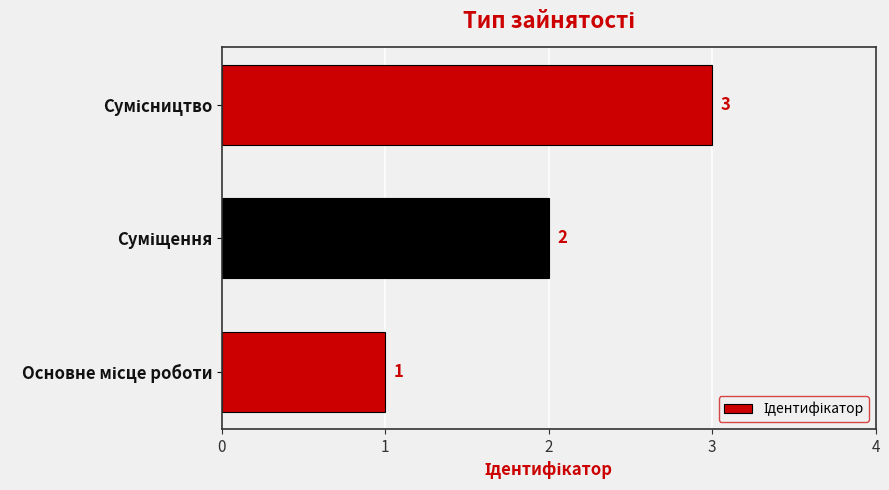

How many series are shown in this chart?

1